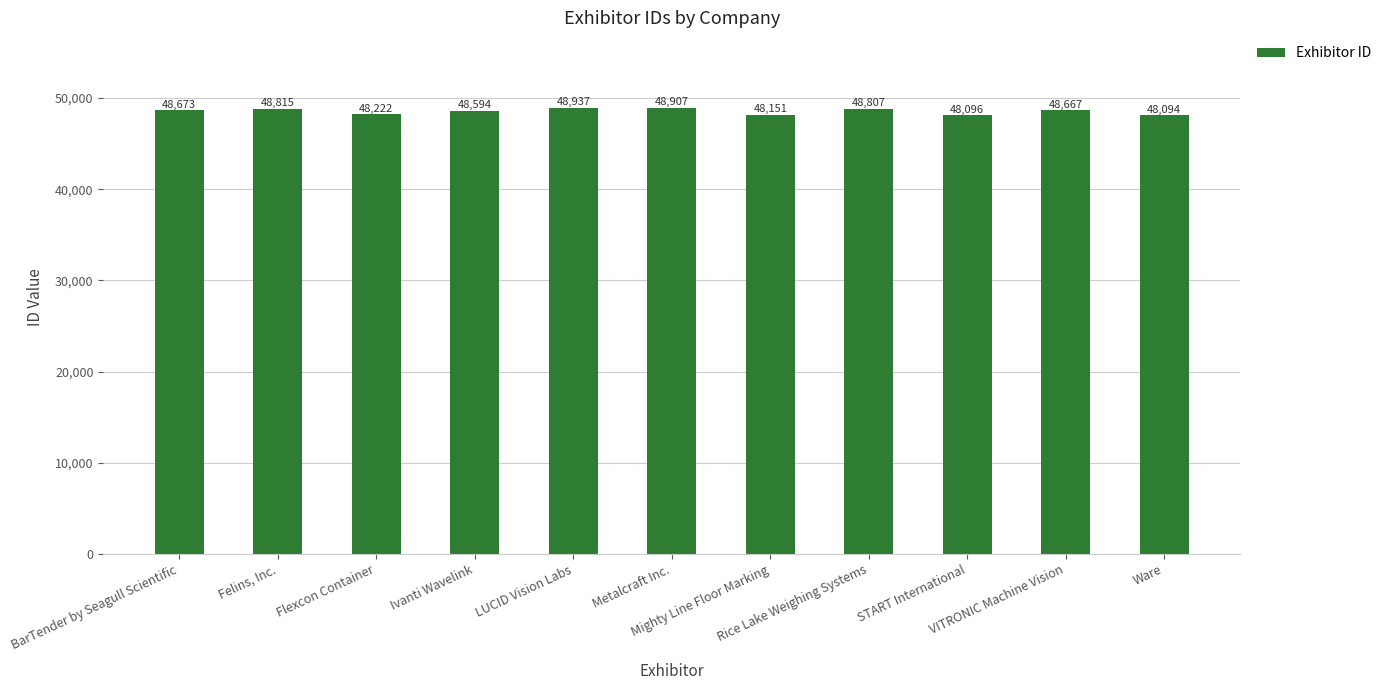

Rank the categories by value from highest to lowest.

LUCID Vision Labs, Metalcraft Inc., Felins, Inc., Rice Lake Weighing Systems, BarTender by Seagull Scientific, VITRONIC Machine Vision, Ivanti Wavelink, Flexcon Container, Mighty Line Floor Marking, START International, Ware